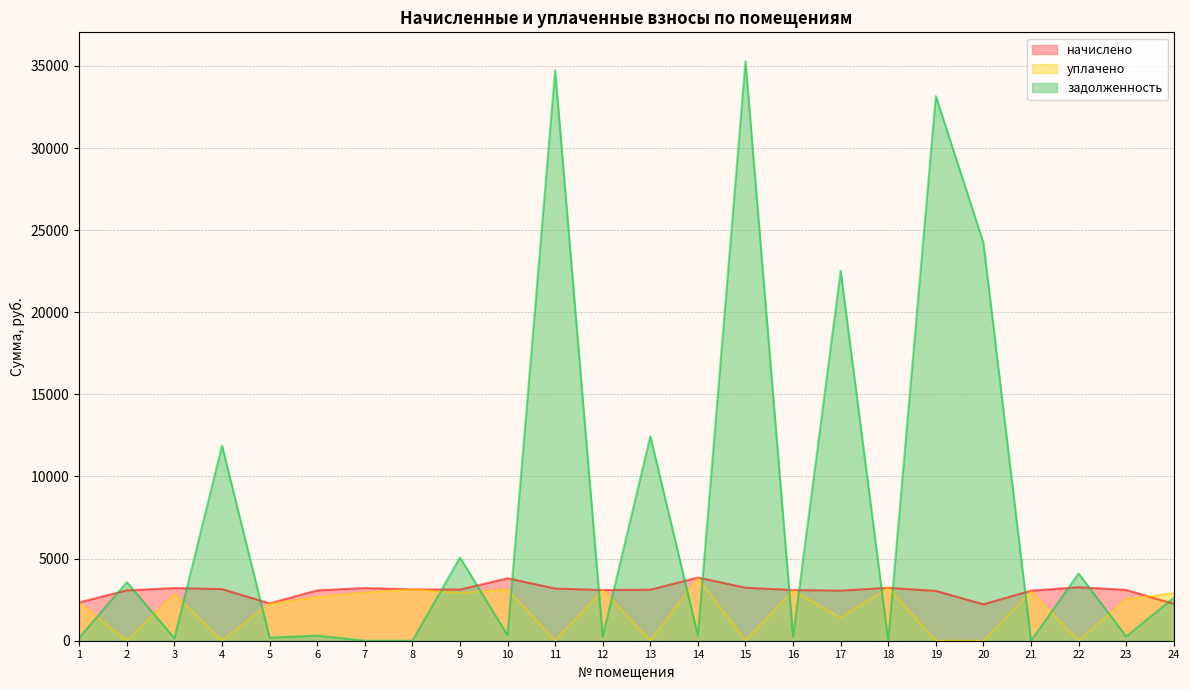

True or false: задолженность has more than 1 points higher than both neighbors.

True